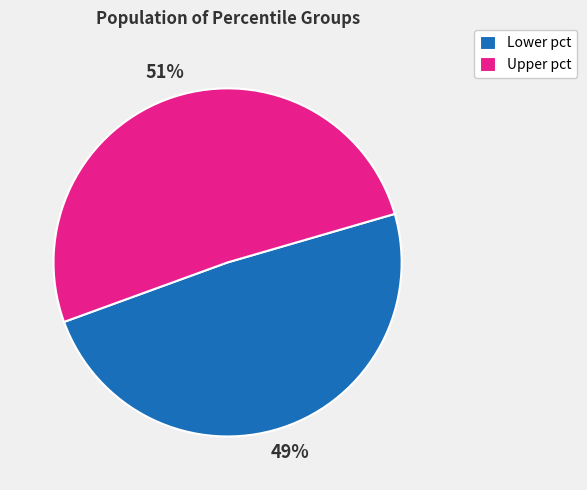

How many segments does this pie chart have?

2